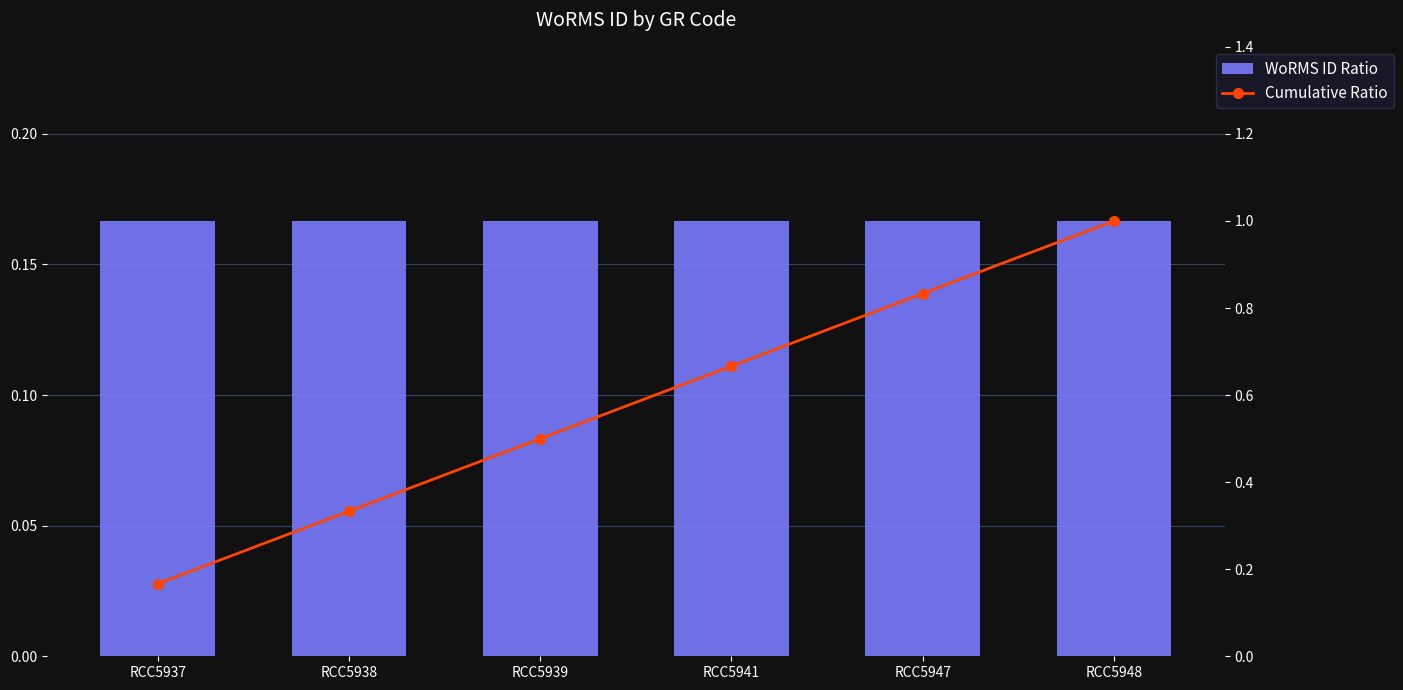

What is the highest value of the Cumulative Ratio series?

1.0